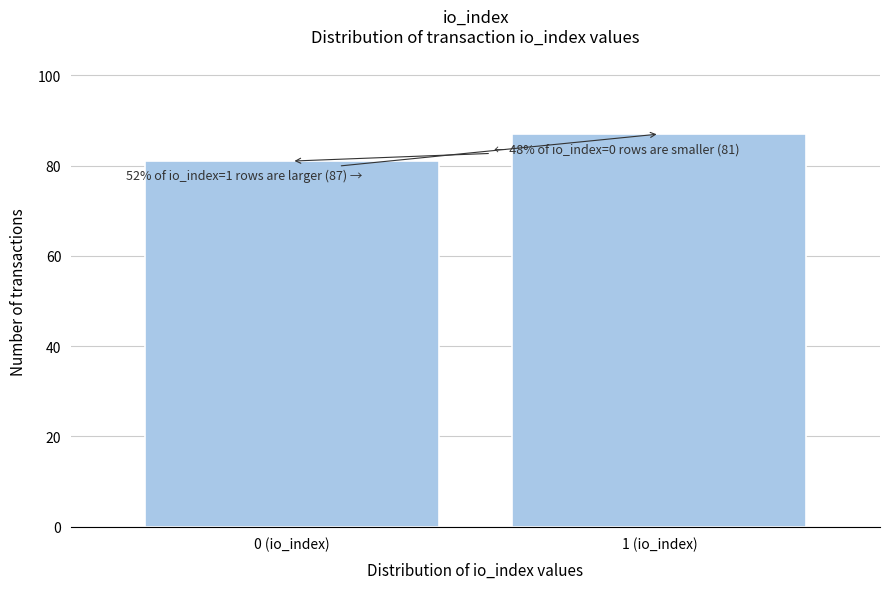

Reading left to right, transcribe all the data shown in this chart.

81	87